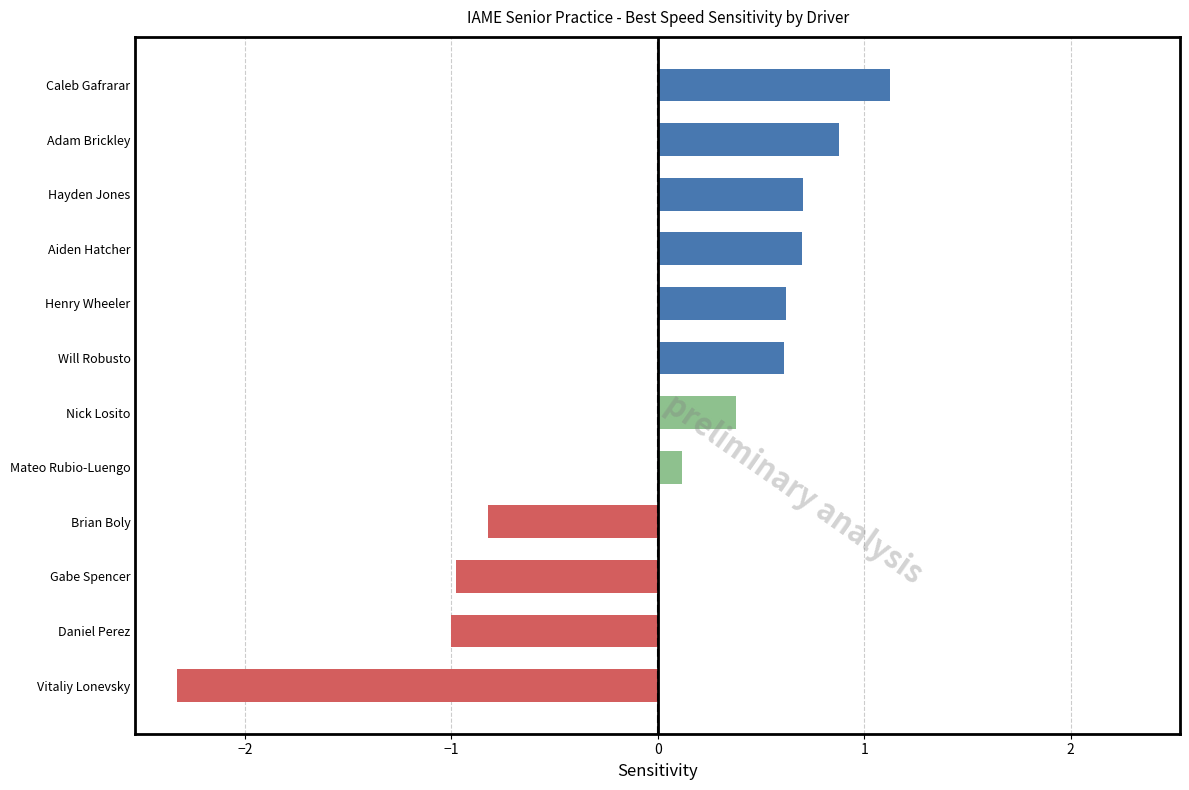

What is the minimum value shown in the chart?

-2.3